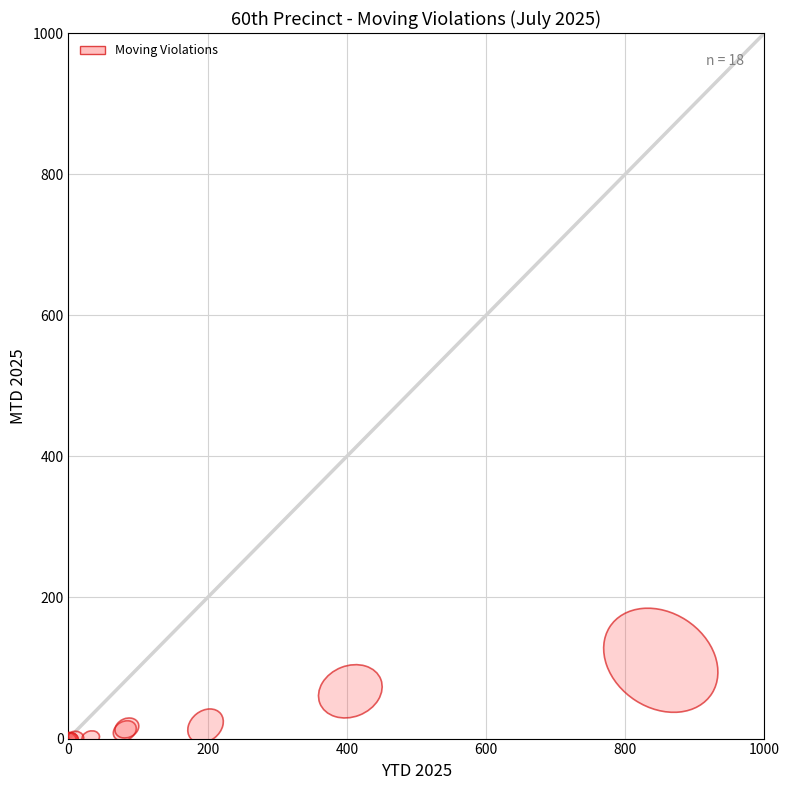

What Y value in the scatter plot is closest to 55?

67